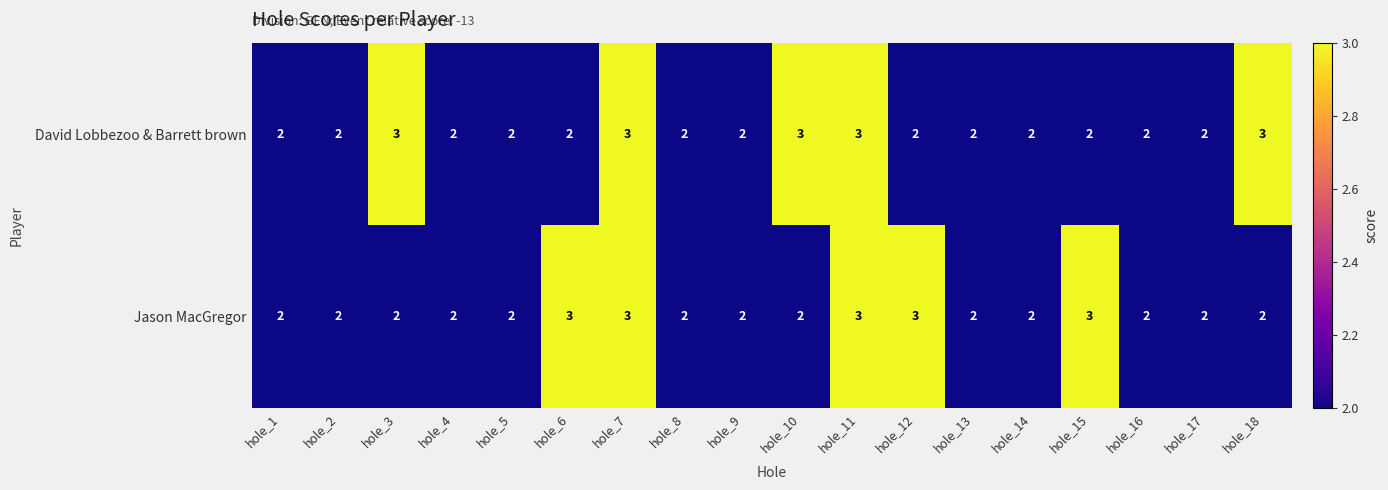

What is the sum of all Jason MacGregor values?

41